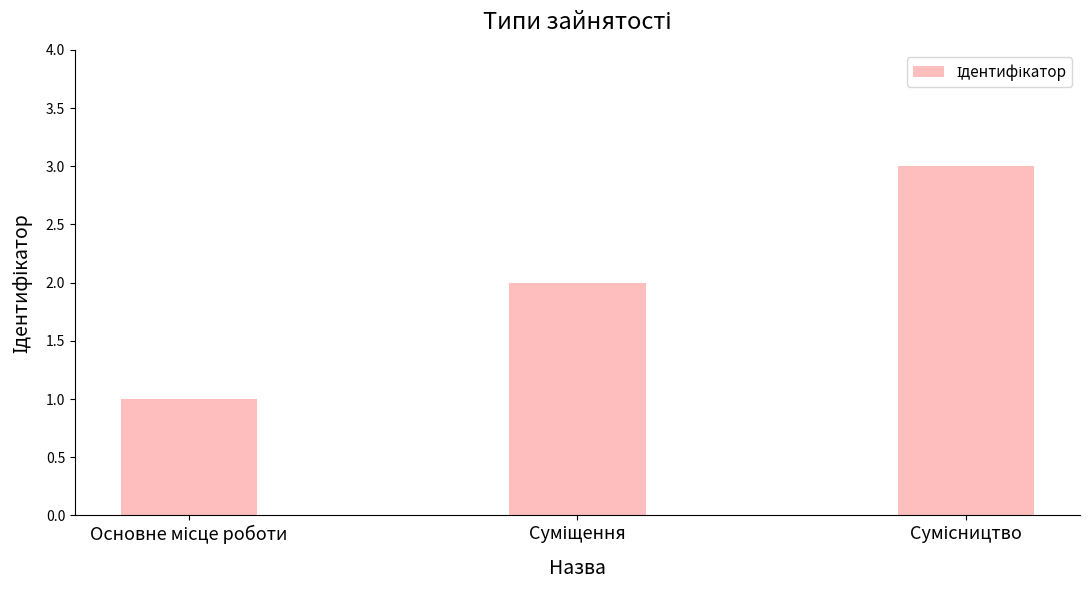

What is the sum of all values?

6